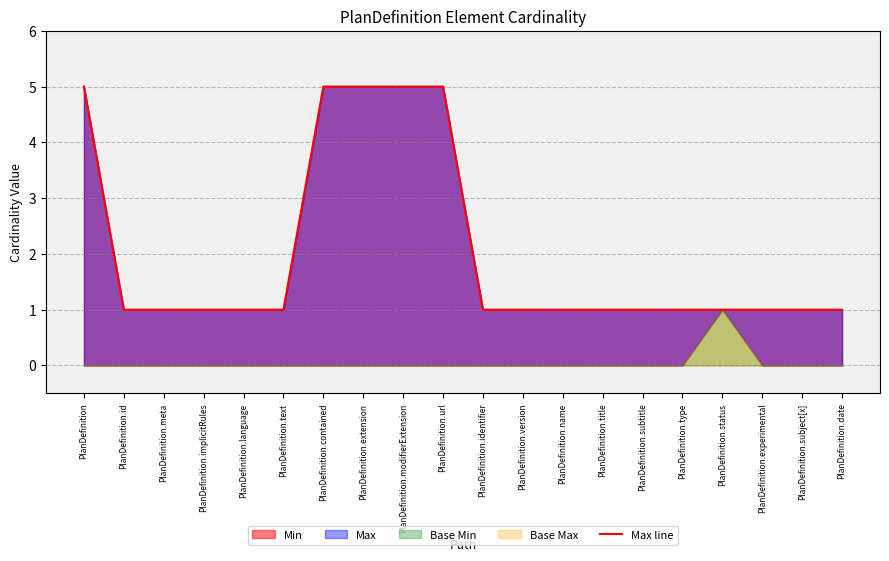

The chart shows a value of 5 at PlanDefinition. True or false?

True